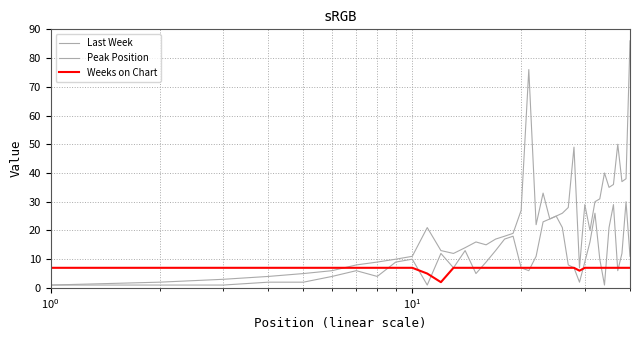

True or false: Last Week and Peak Position intersect in this chart.

False